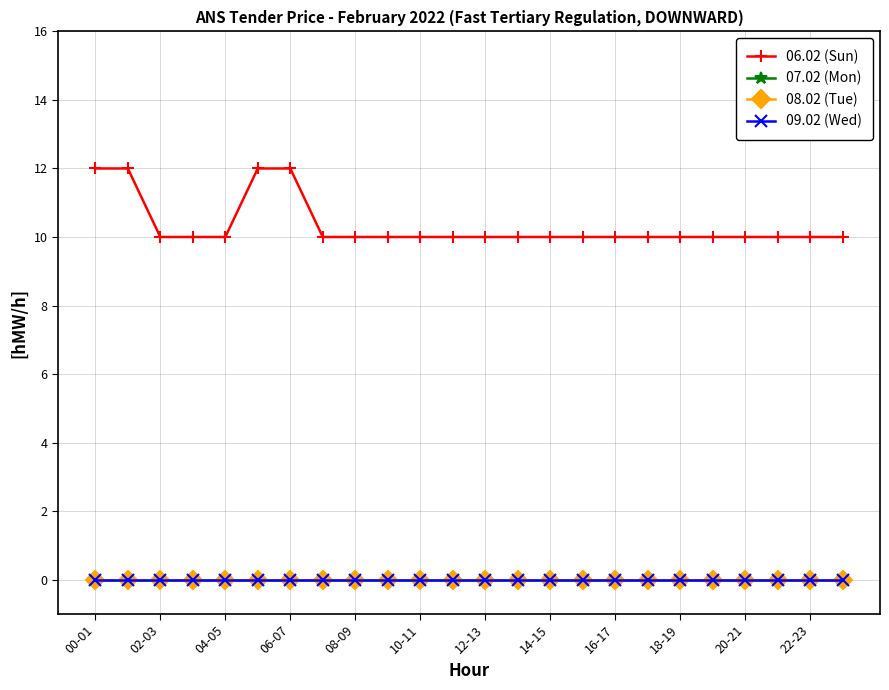

Does the chart have visible grid lines?

Yes